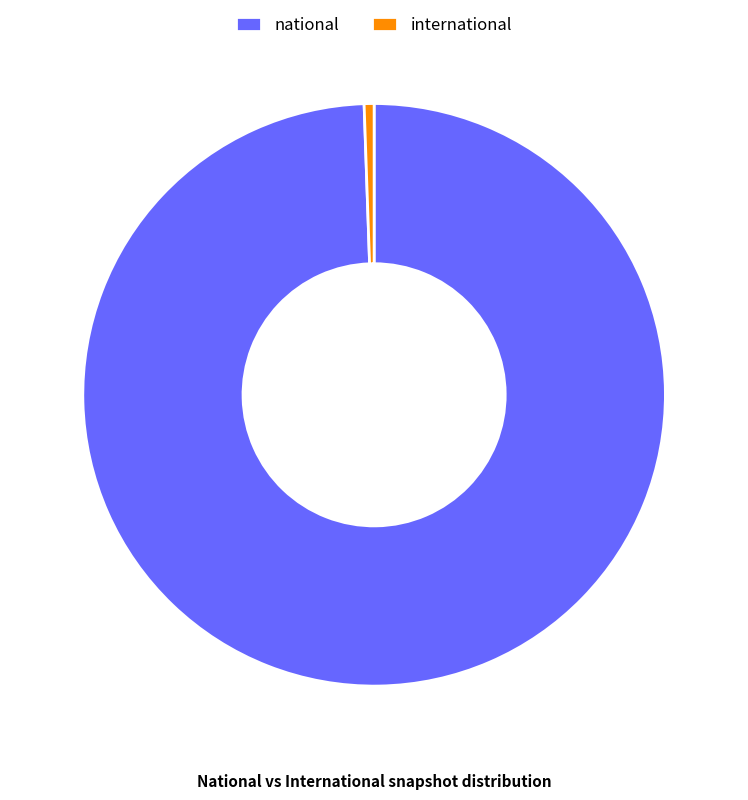

Which category has the smallest portion of the pie?

international